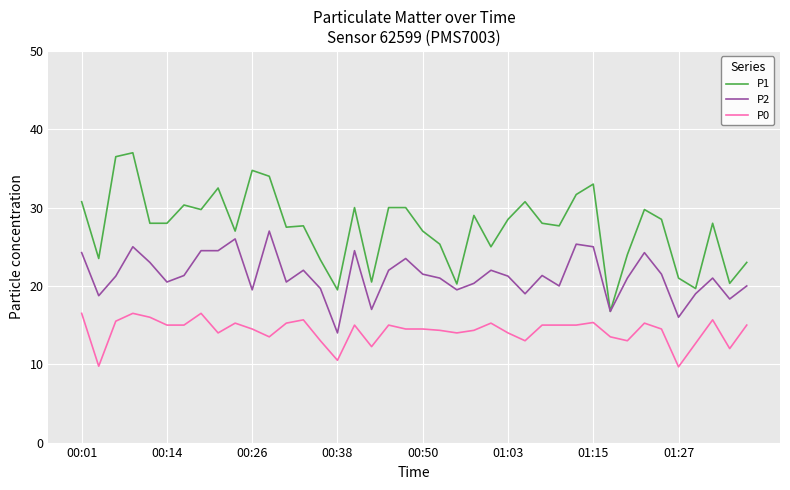

List the series in order of their overall mean, lowest first.

P0, P2, P1